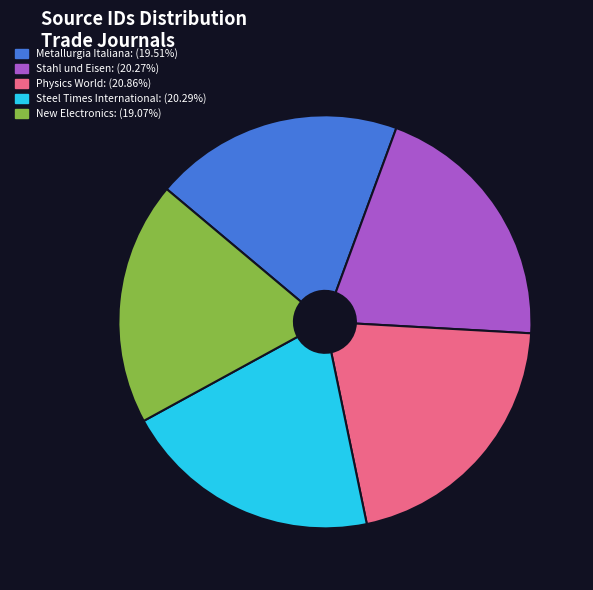

Approximately how many times larger is the value at Stahl und Eisen: (20.27%) compared to New Electronics: (19.07%)?

1.1